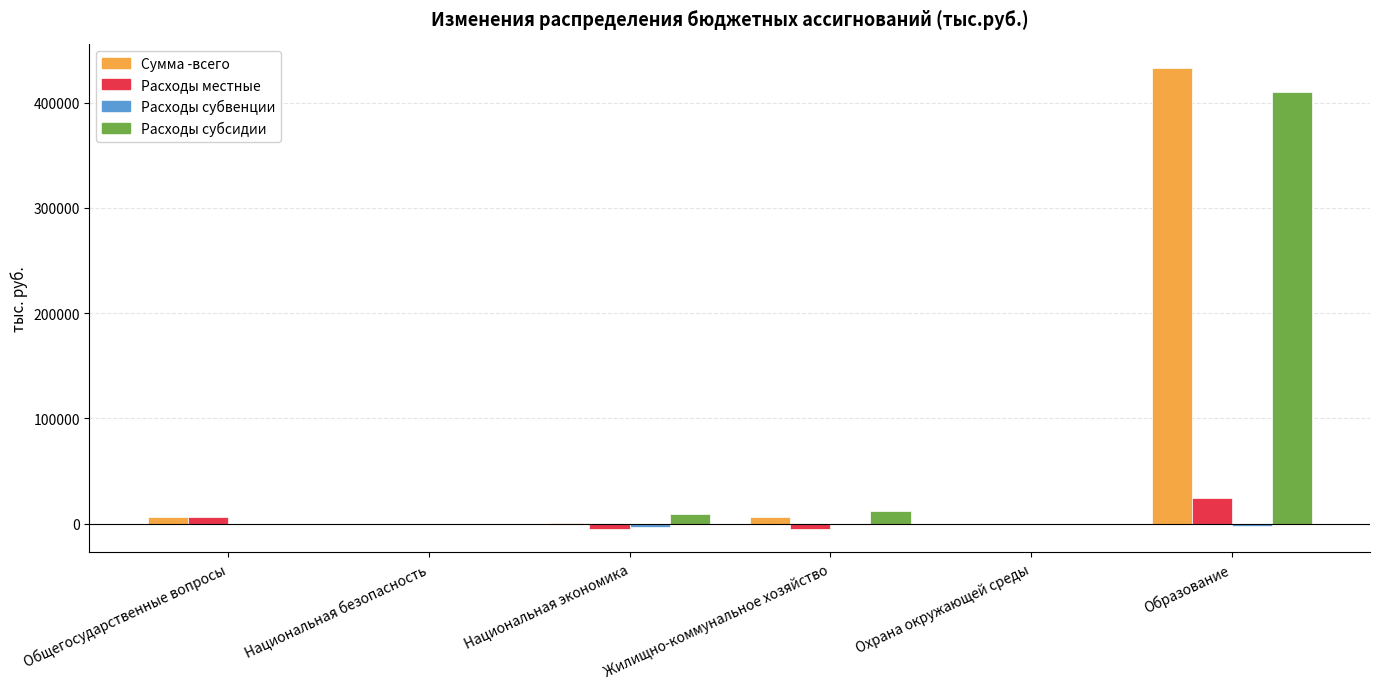

At which label is Расходы местные closest to 9615?

Общегосударственные вопросы